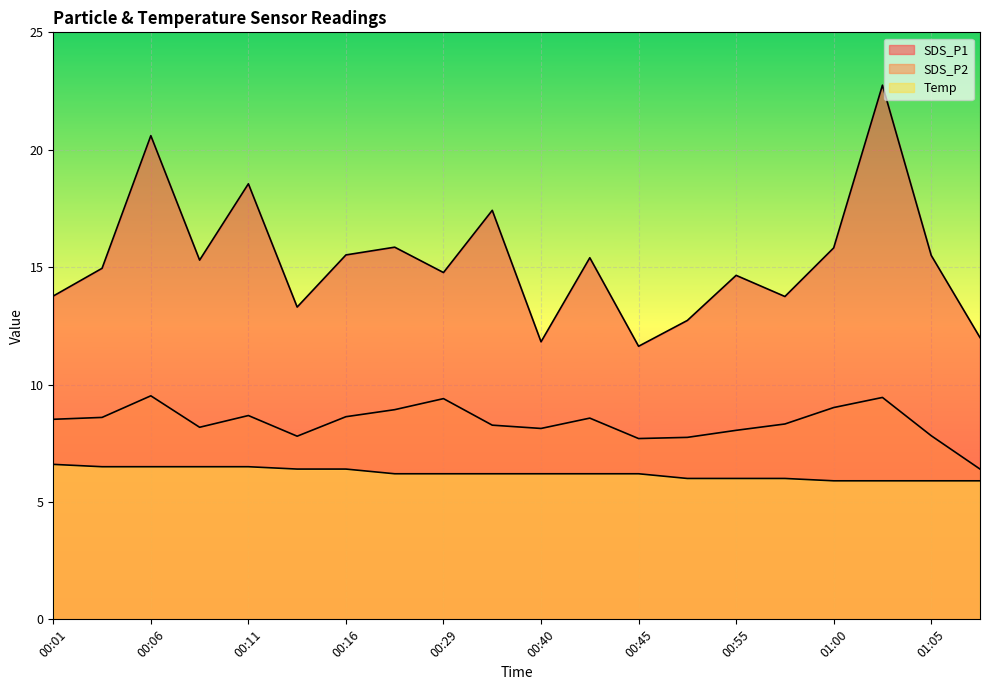

What is the minimum value shown in the chart?

5.9